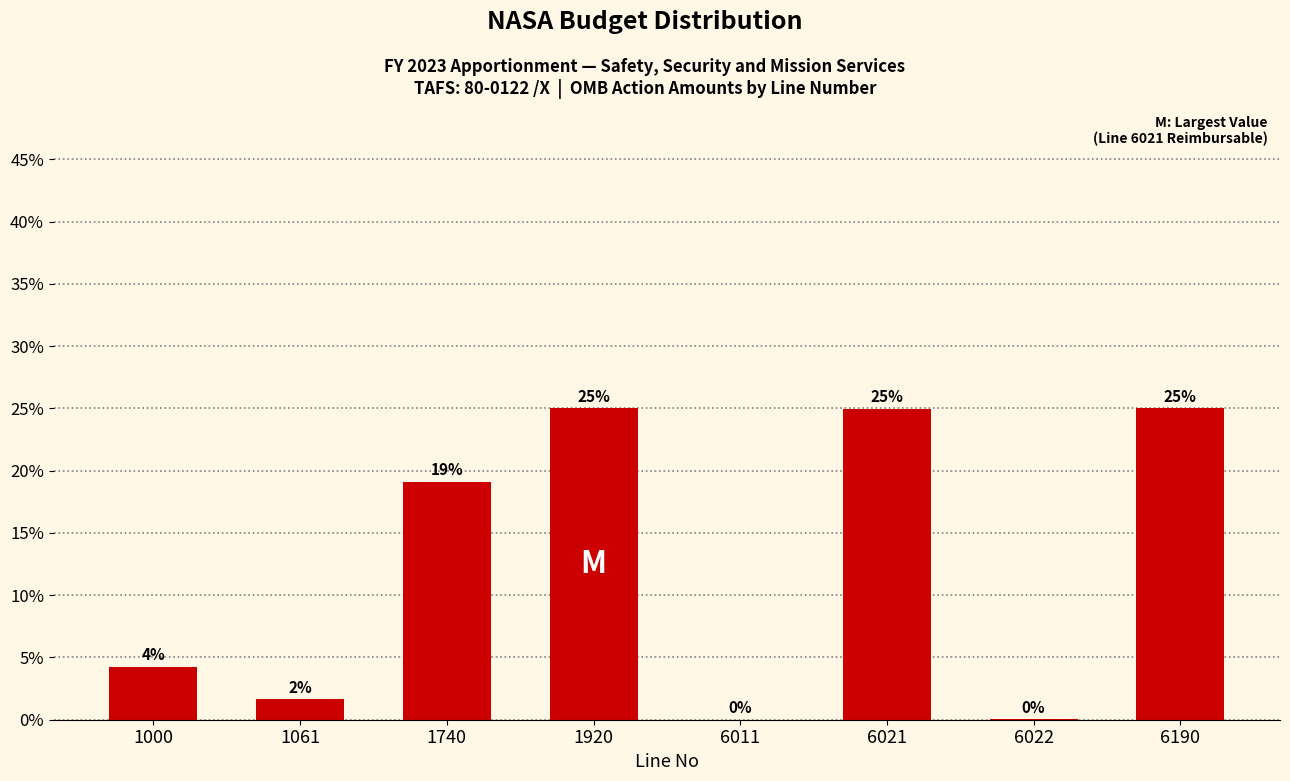

Where does the data first go above 19?

1740